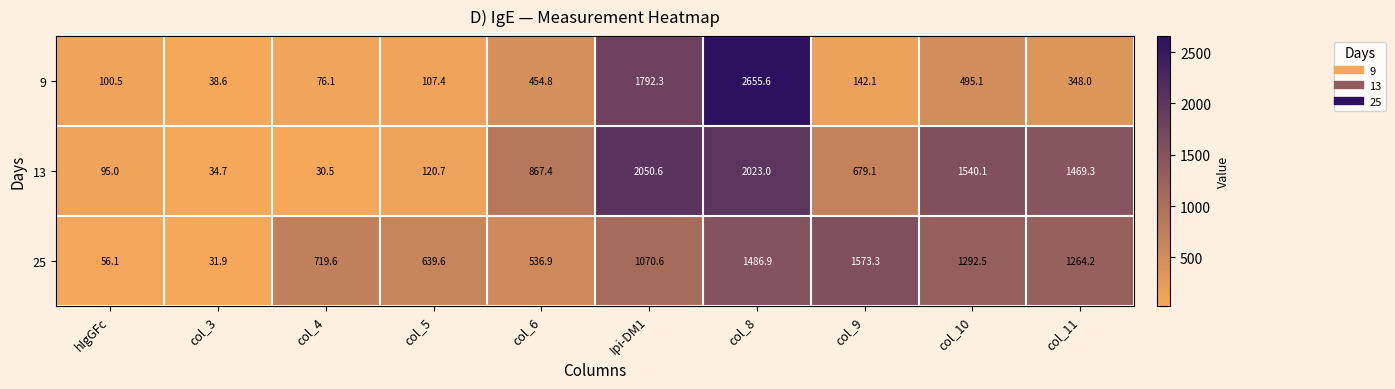

Count the number of categories in the chart.

10